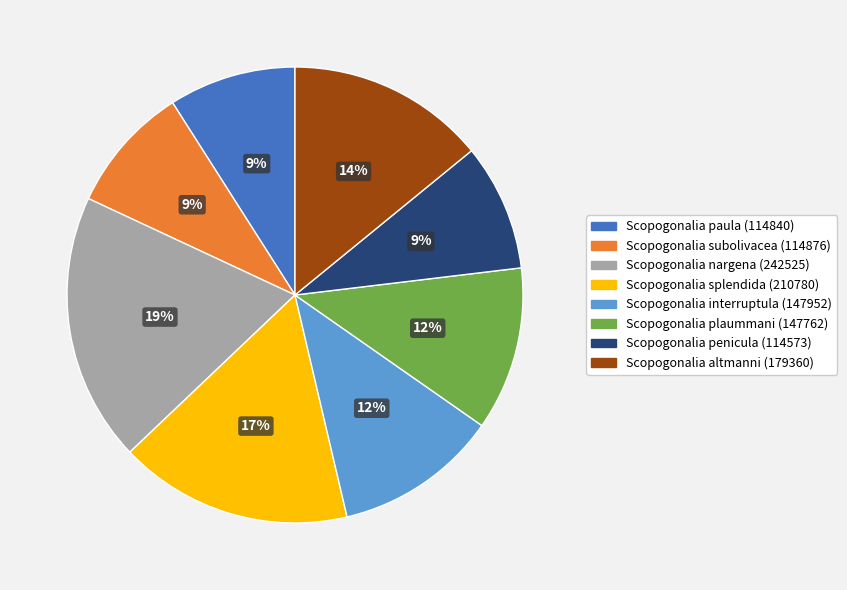

Which has a higher value, Scopogonalia paula or Scopogonalia splendida?

Scopogonalia splendida